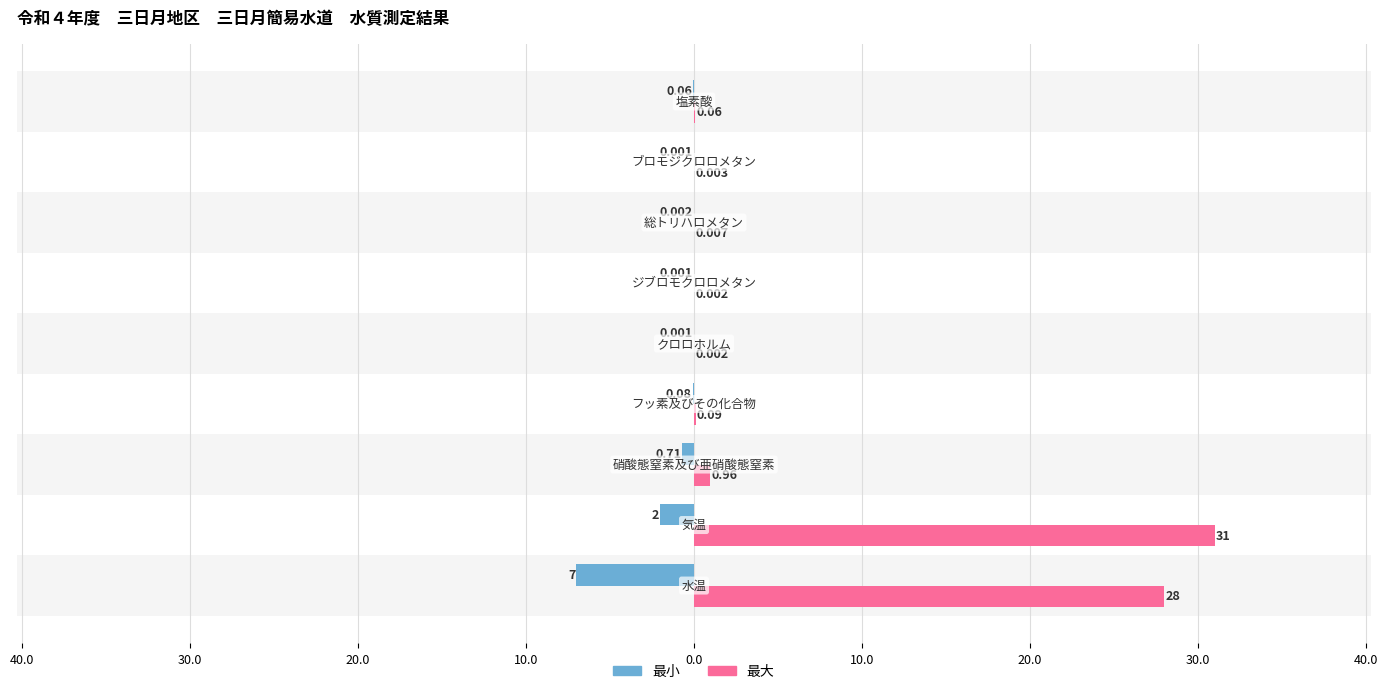

What are all the series names shown in the legend?

最小, 最大